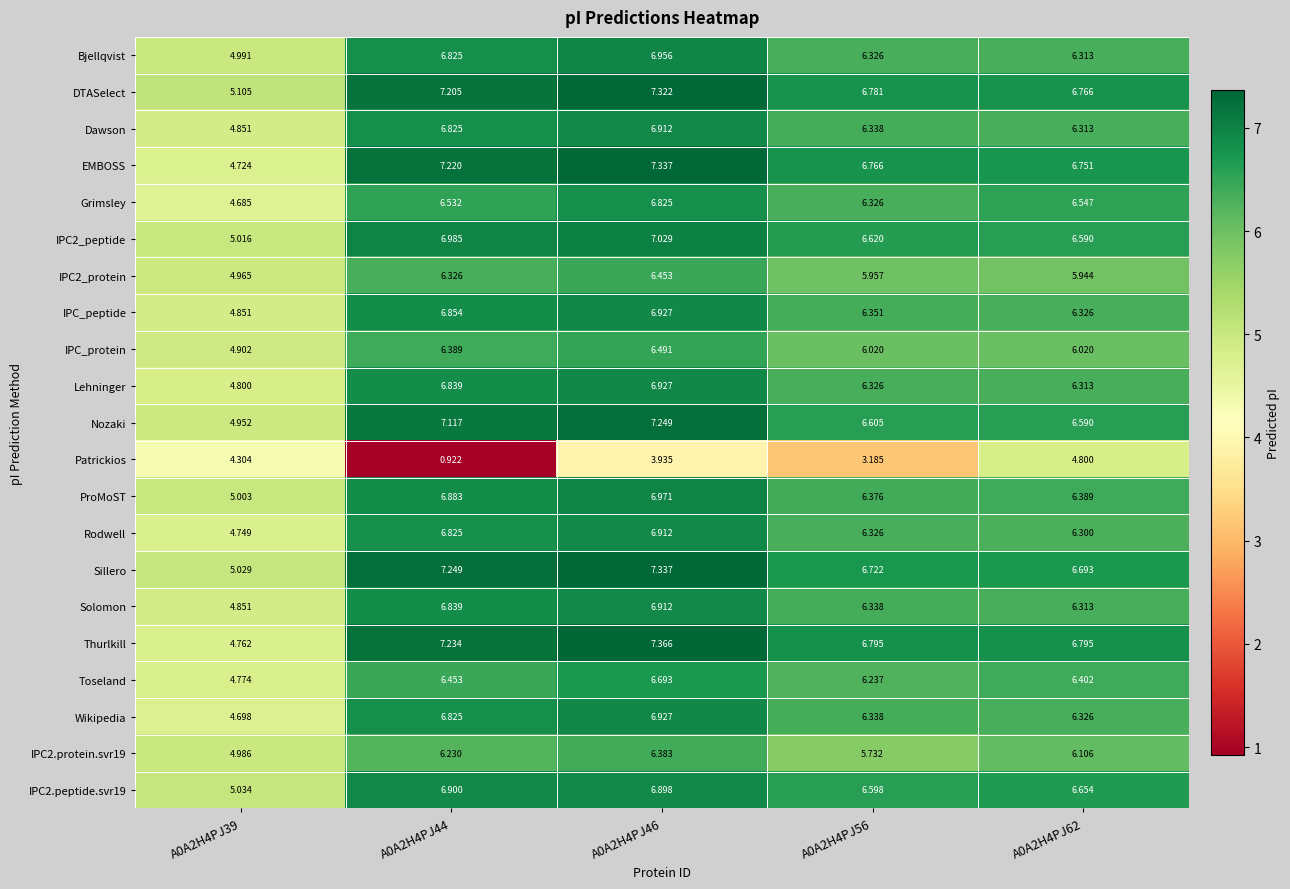

At which category does the chart reach its peak across all series?

A0A2H4PJ46